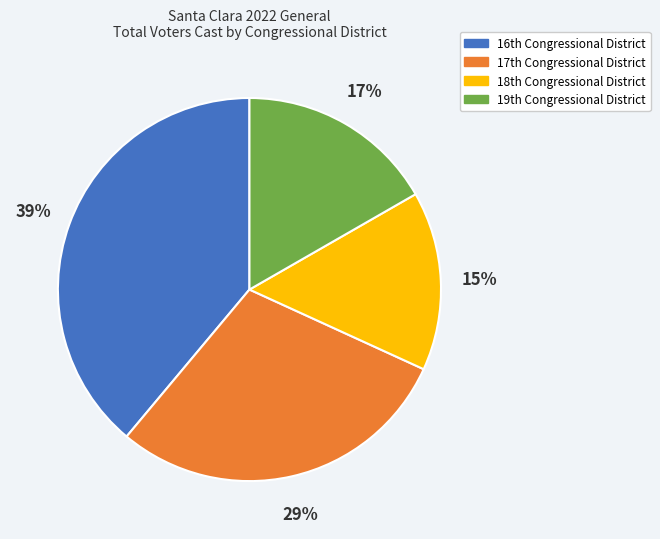

Rank the categories by value from highest to lowest.

16th Congressional District, 17th Congressional District, 19th Congressional District, 18th Congressional District